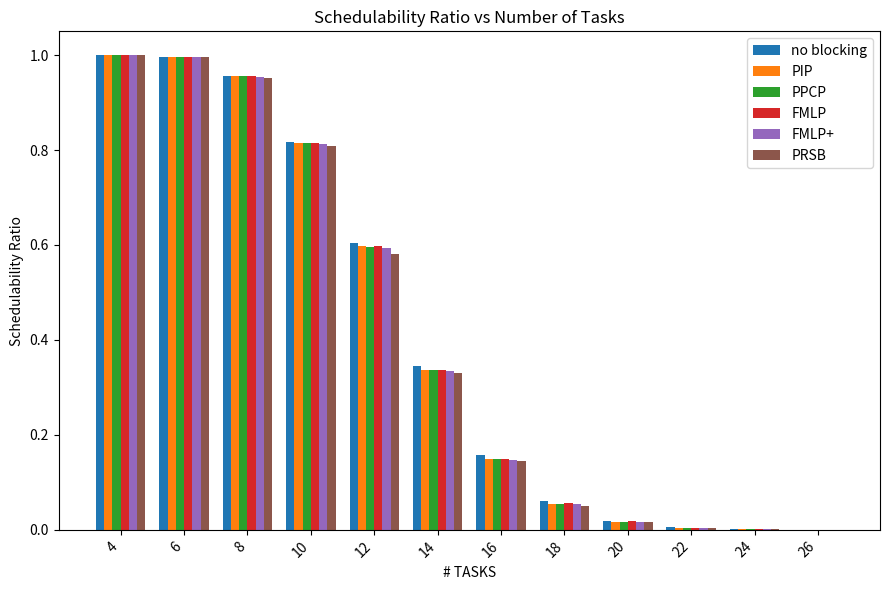

What is the sum of all FMLP values?

4.9